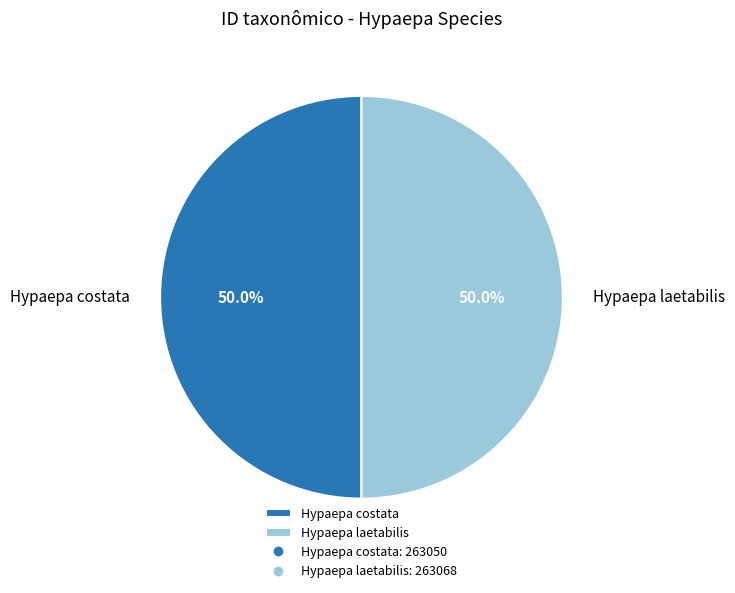

Combined, what portion of the pie is Hypaepa laetabilis and Hypaepa costata?

100.0%